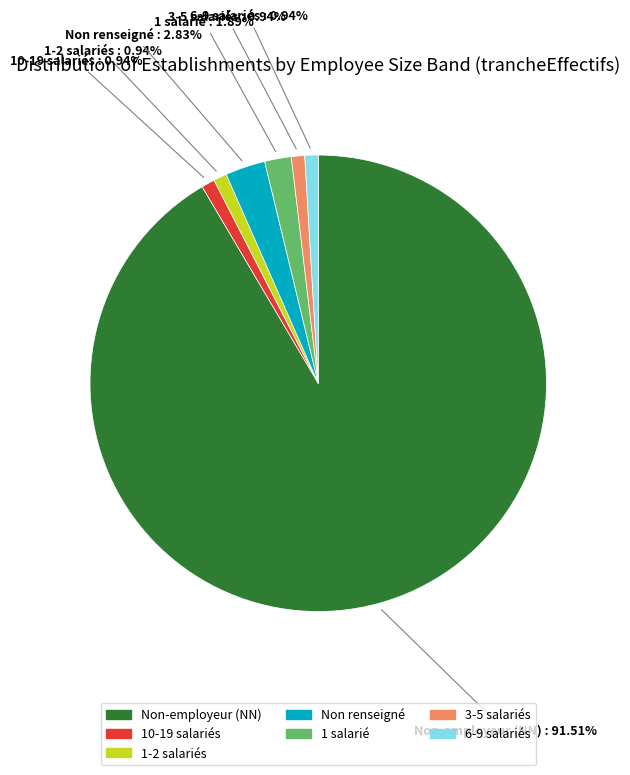

Does any single category account for the majority?

Yes